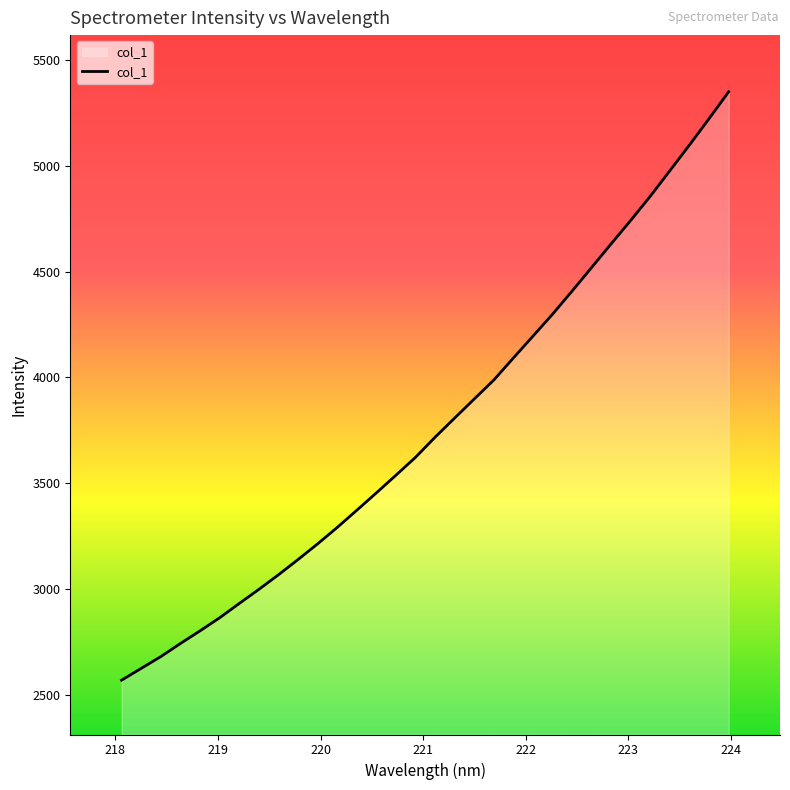

What is the greatest value displayed?

5350.6